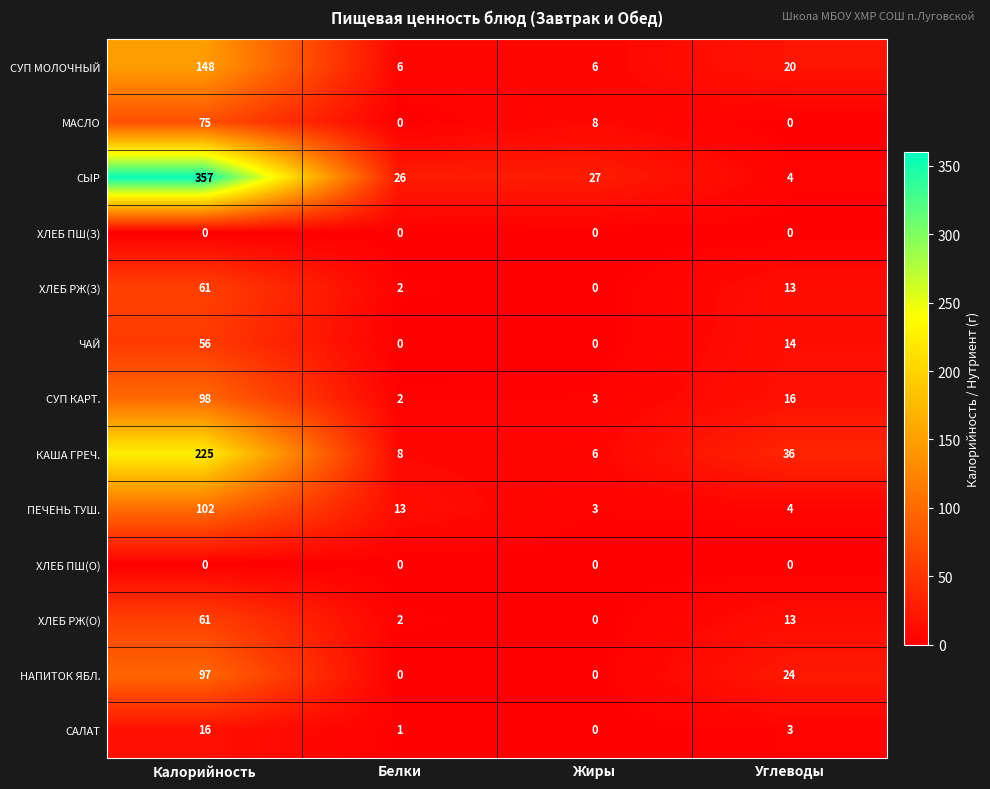

What is the total value across all series at Калорийность?

1296